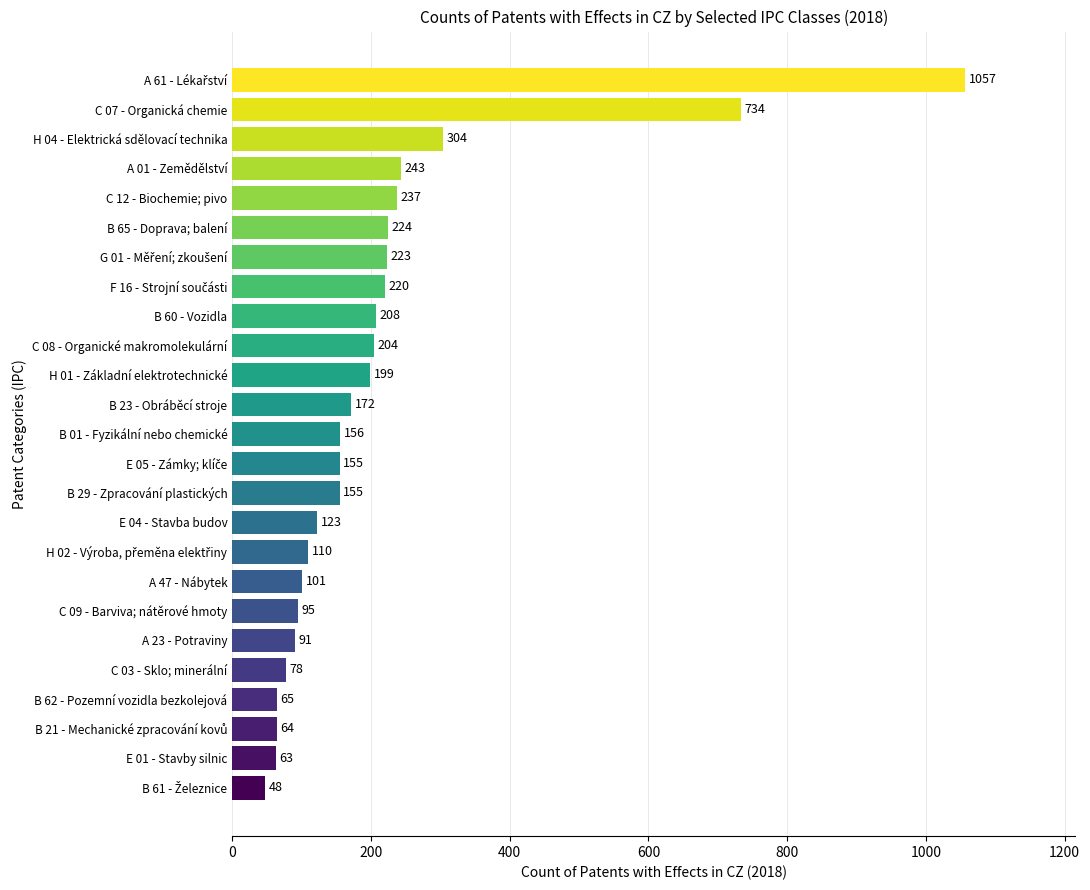

What is the greatest value displayed?

1057